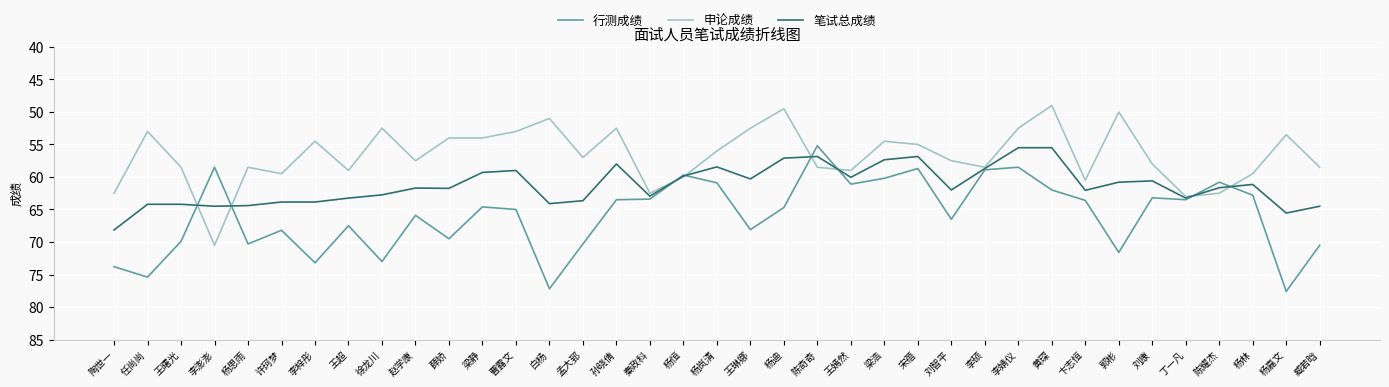

At 孟大郅, list the series in order from largest to smallest.

行测成绩, 笔试总成绩, 申论成绩